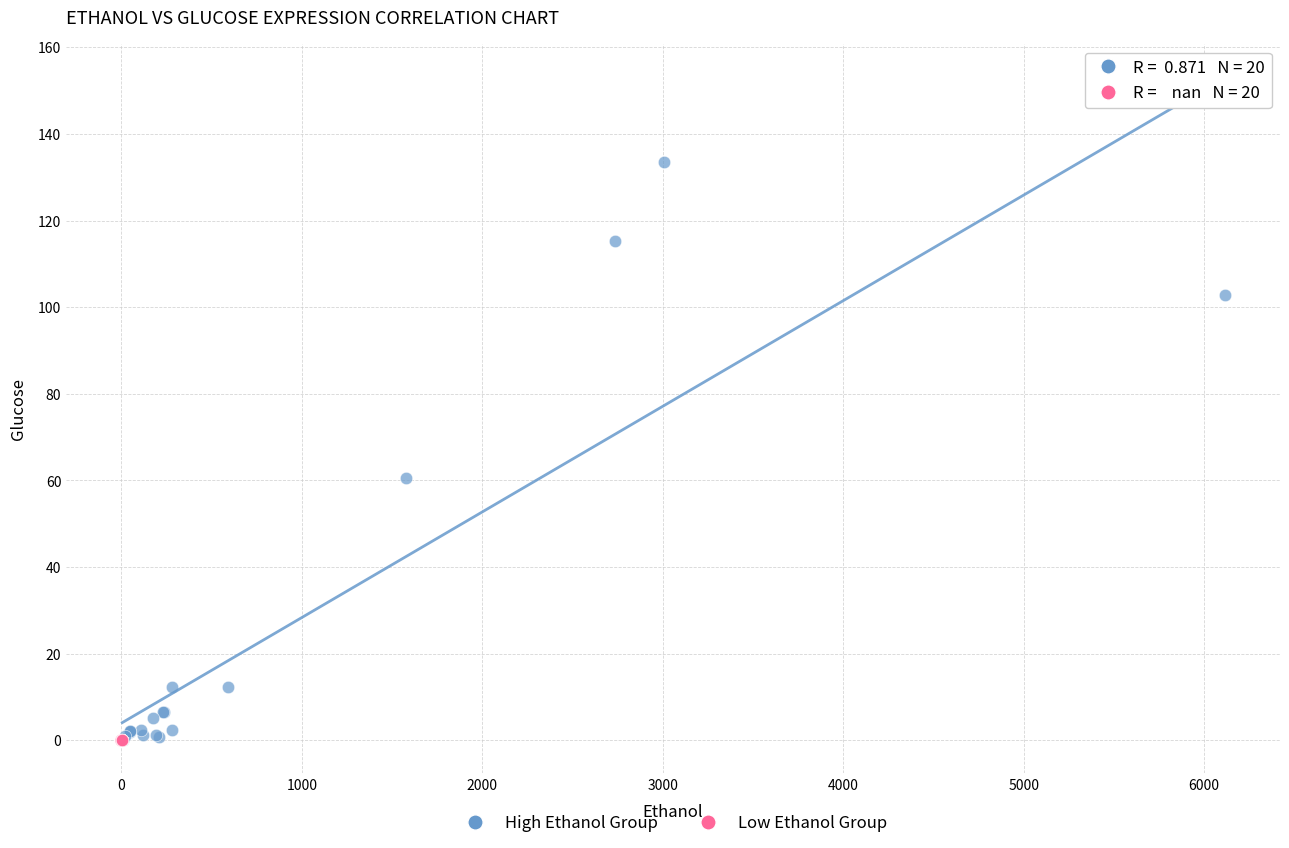

Which series reaches the maximum Y coordinate?

High Ethanol Group